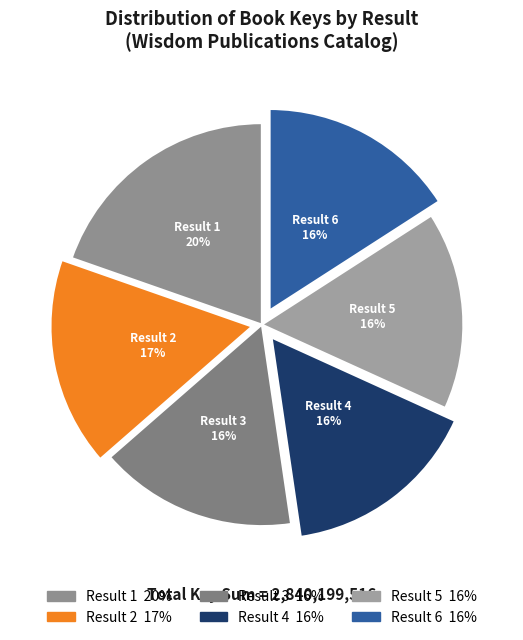

How many slices are in this pie chart?

6